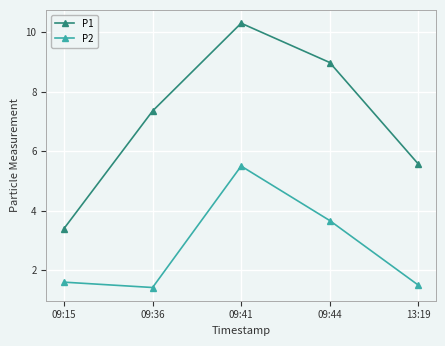

True or false: P1 has a value of 3.4 at 09:15.

True